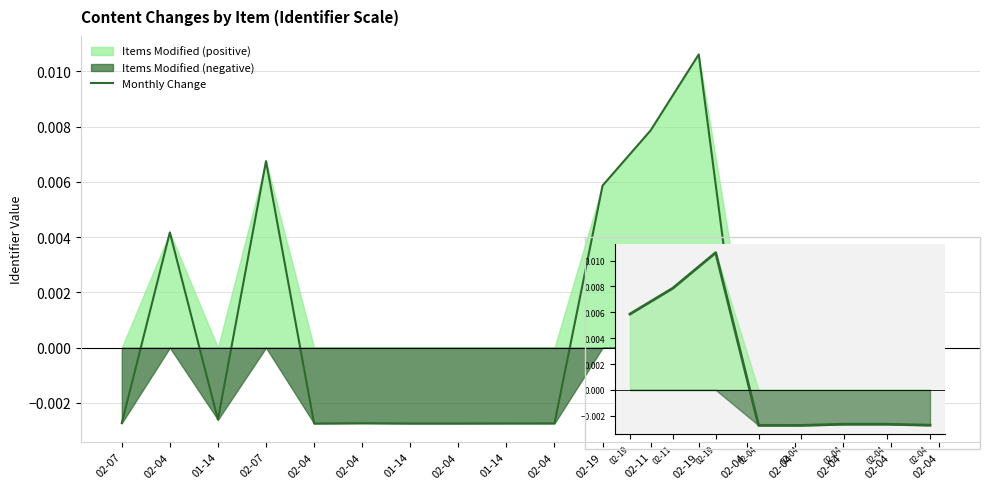

How many values are below zero?

13